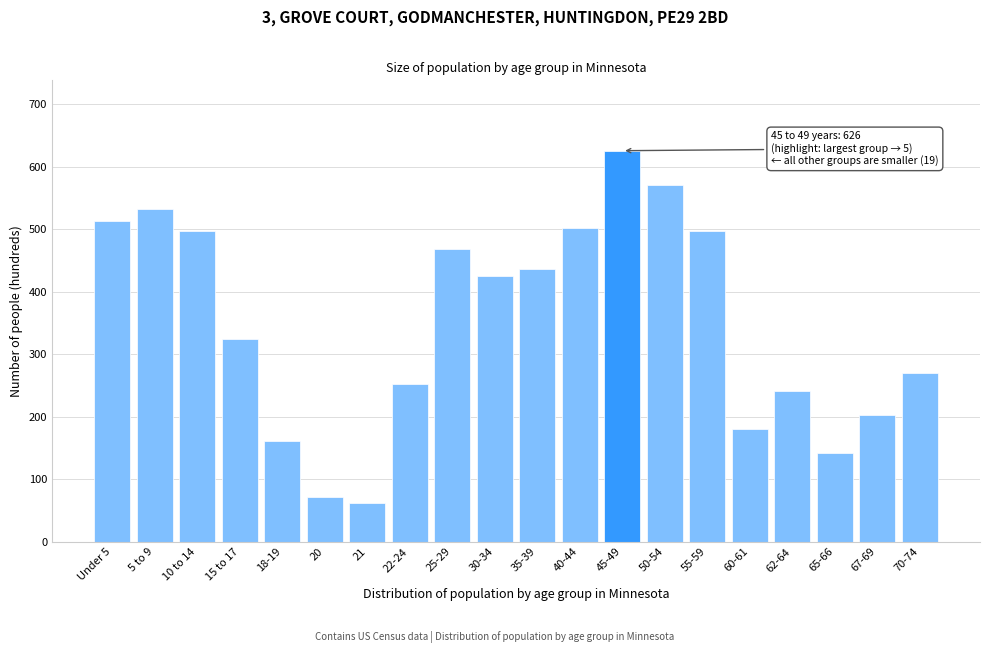

What is the difference between the maximum and minimum values?

564